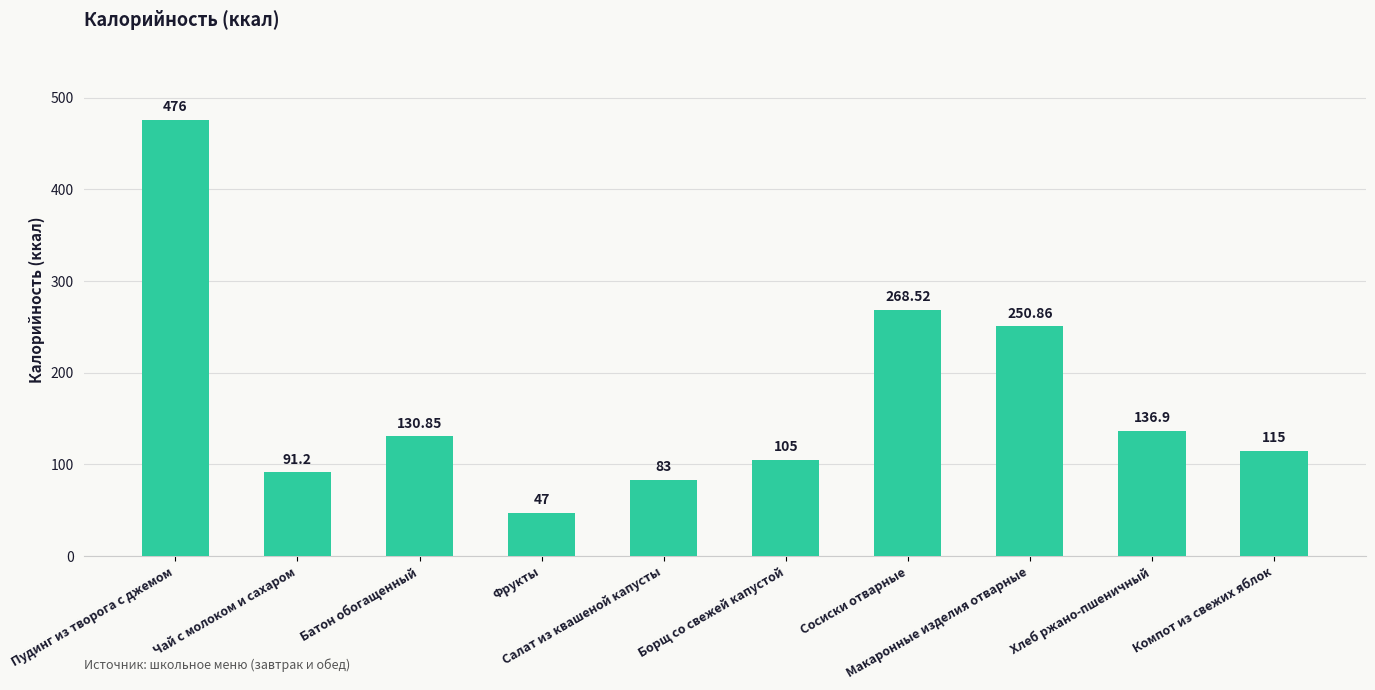

True or false: the data shows 405.0 at Макаронные изделия отварные.

False